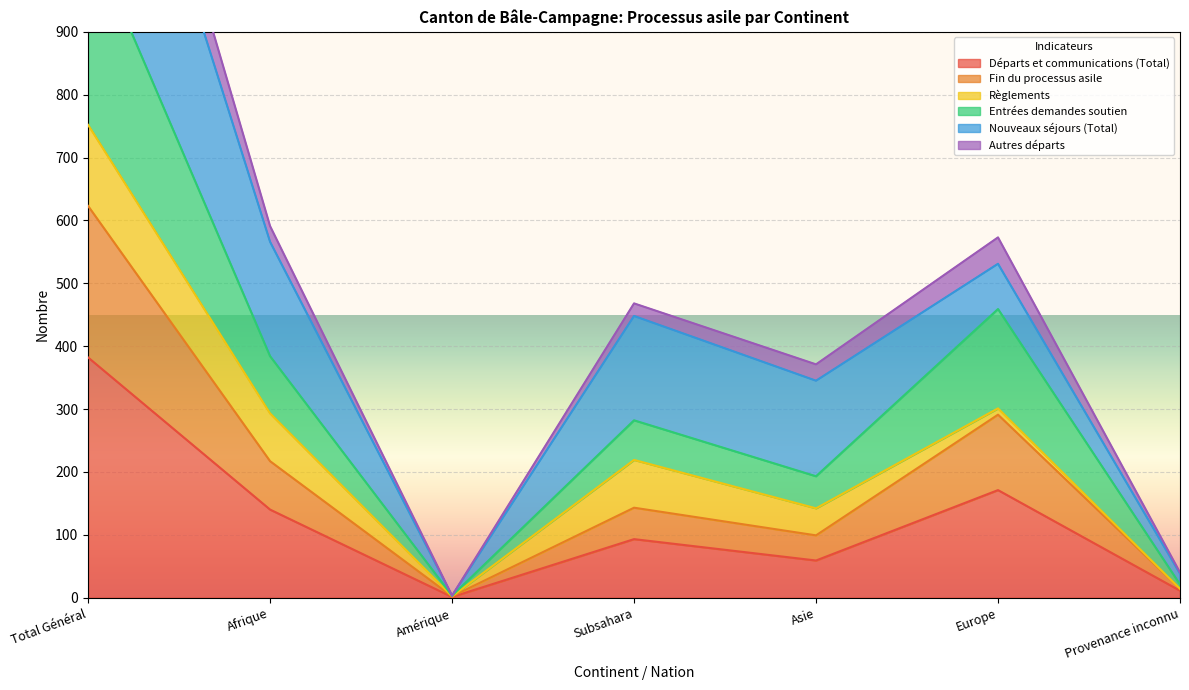

True or false: Départs et communications (Total) has a value of 140 at Afrique.

True